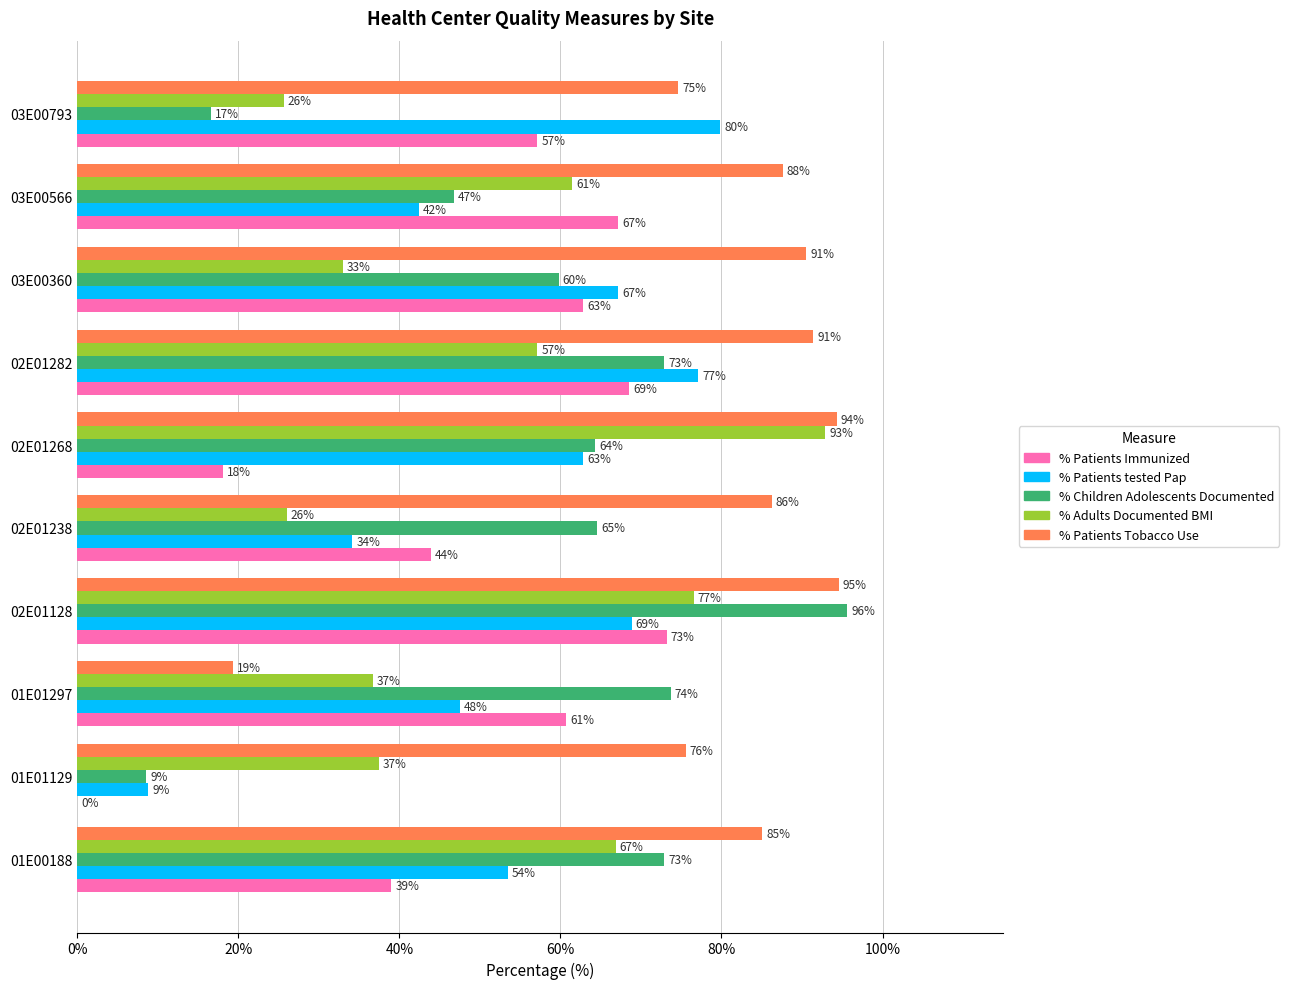

Between 02E01268 and 02E01282, which series saw the biggest shift?

% Patients Immunized